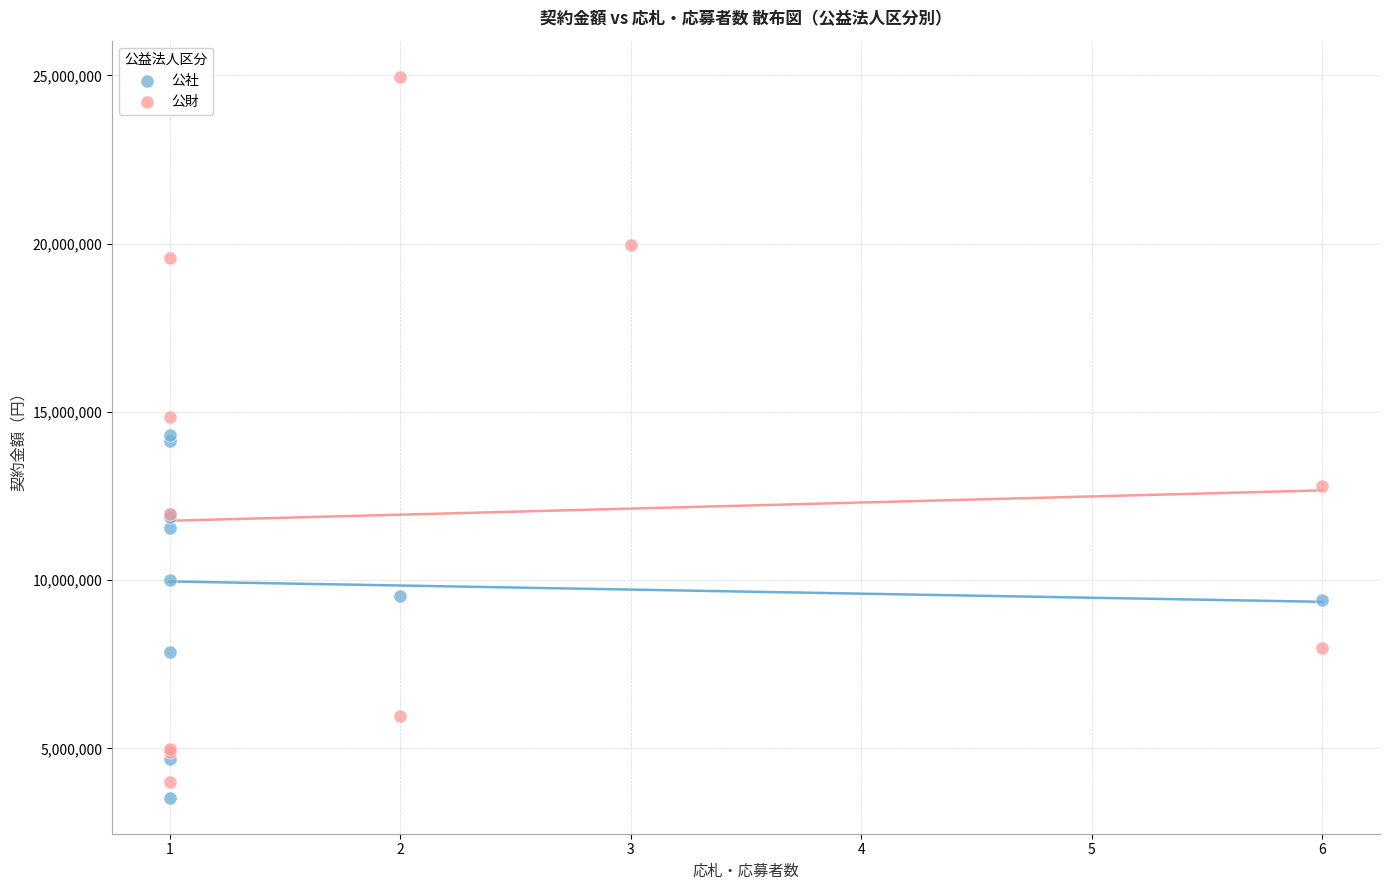

Which series has the widest spread of Y values?

公財